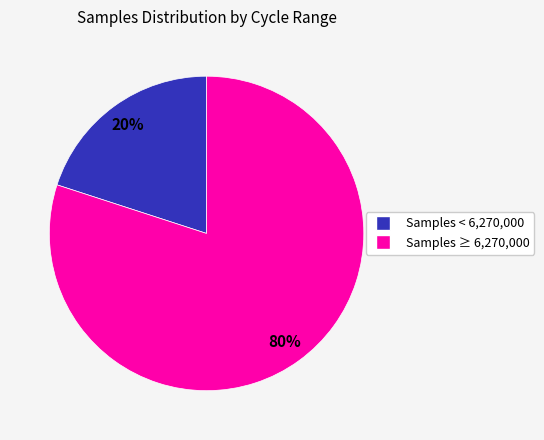

Is there any slice that represents more than half of the pie?

Yes